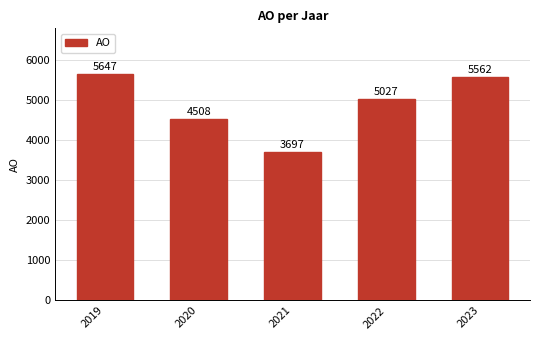

Which has a higher value, 2020 or 2023?

2023